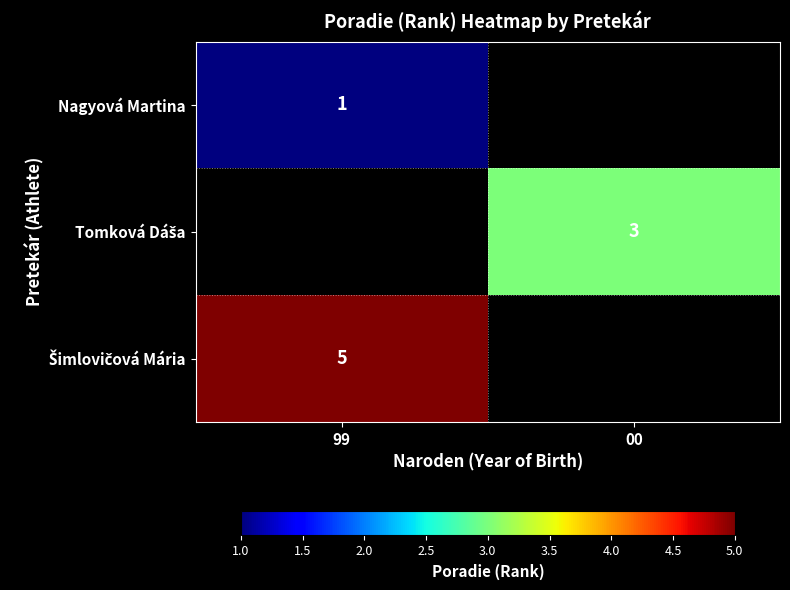

Is it true that Nagyová Martina equals 1 at 99?

True